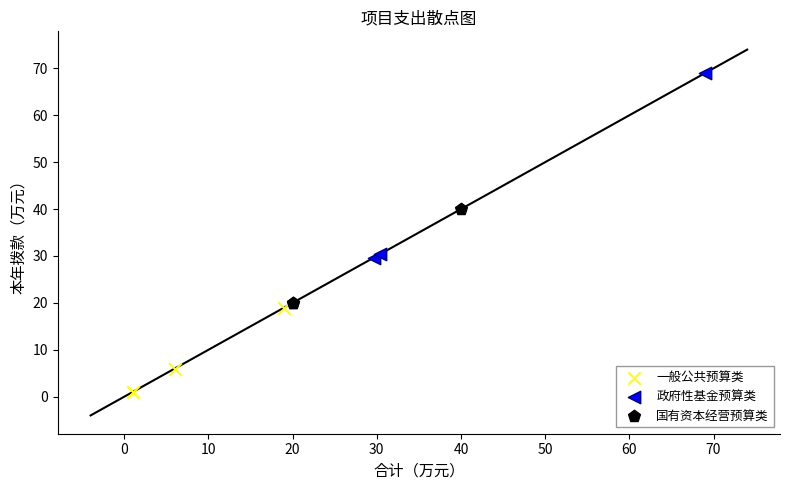

What are all the series names shown in the legend?

一般公共预算类, 政府性基金预算类, 国有资本经营预算类